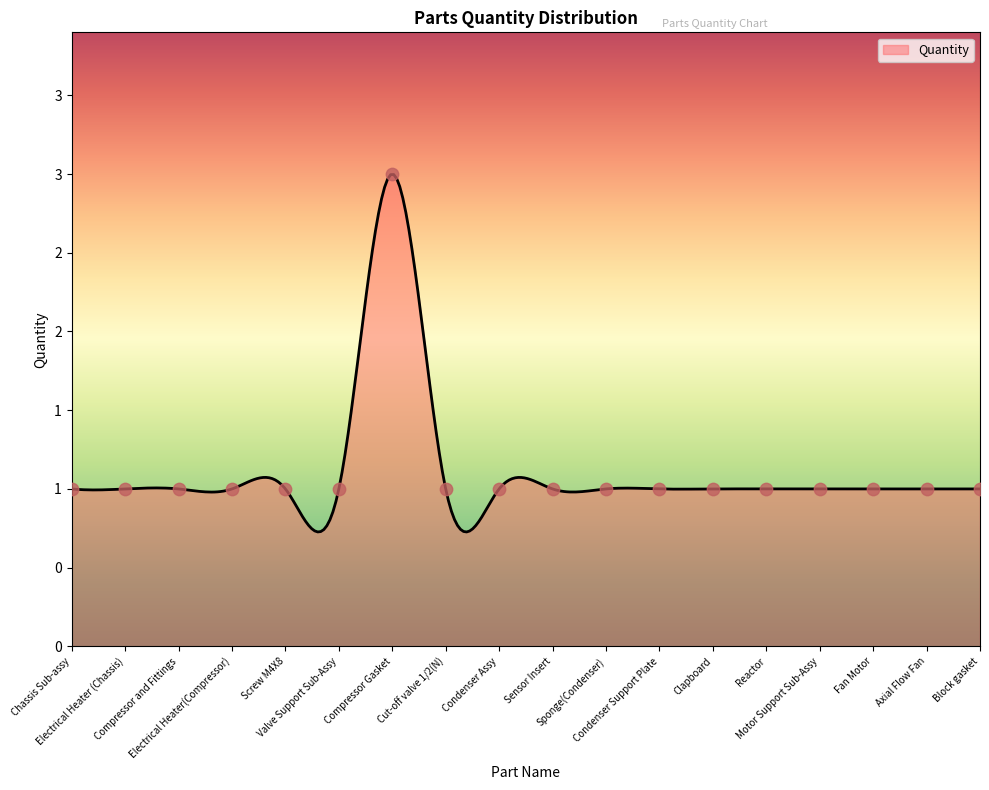

Approximately how many times larger is the value at Compressor and Fittings compared to Sensor Insert?

1.0